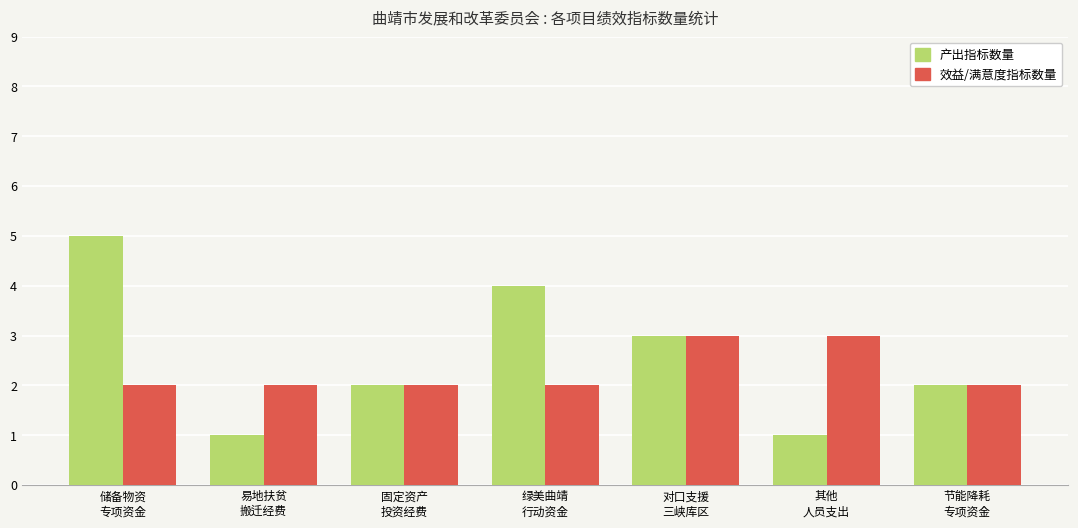

List the series in order of their overall mean, highest first.

产出指标数量, 效益/满意度指标数量